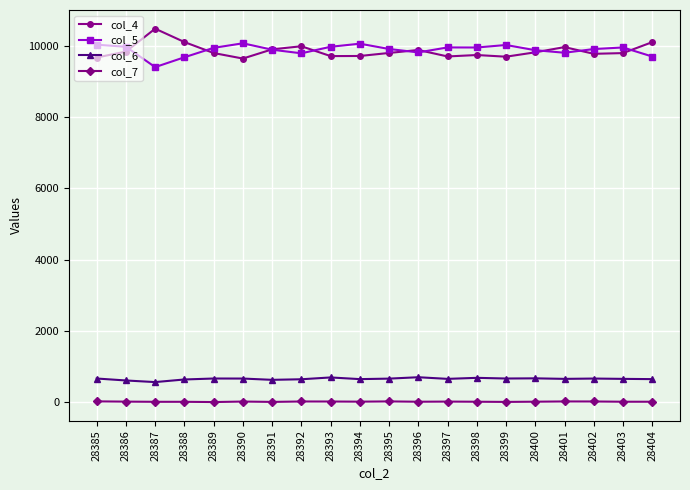

At how many categories does at least one series exceed 3668?

20